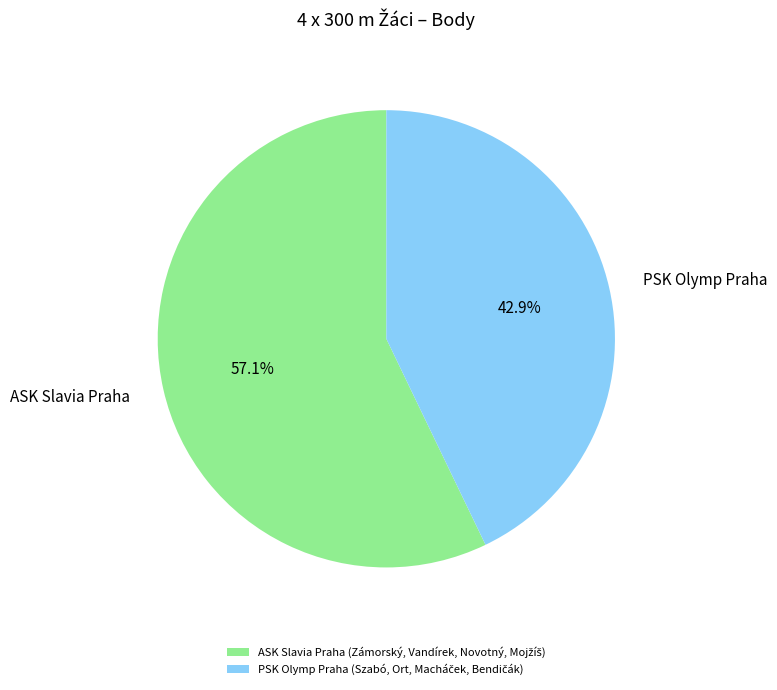

How many segments does this pie chart have?

2